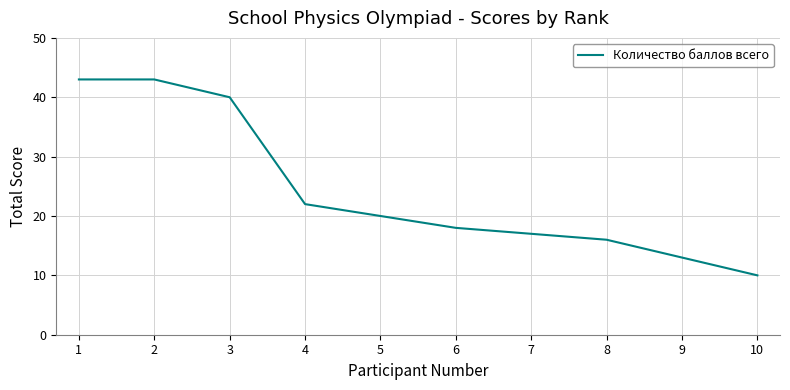

What value does the data have at 1?

43